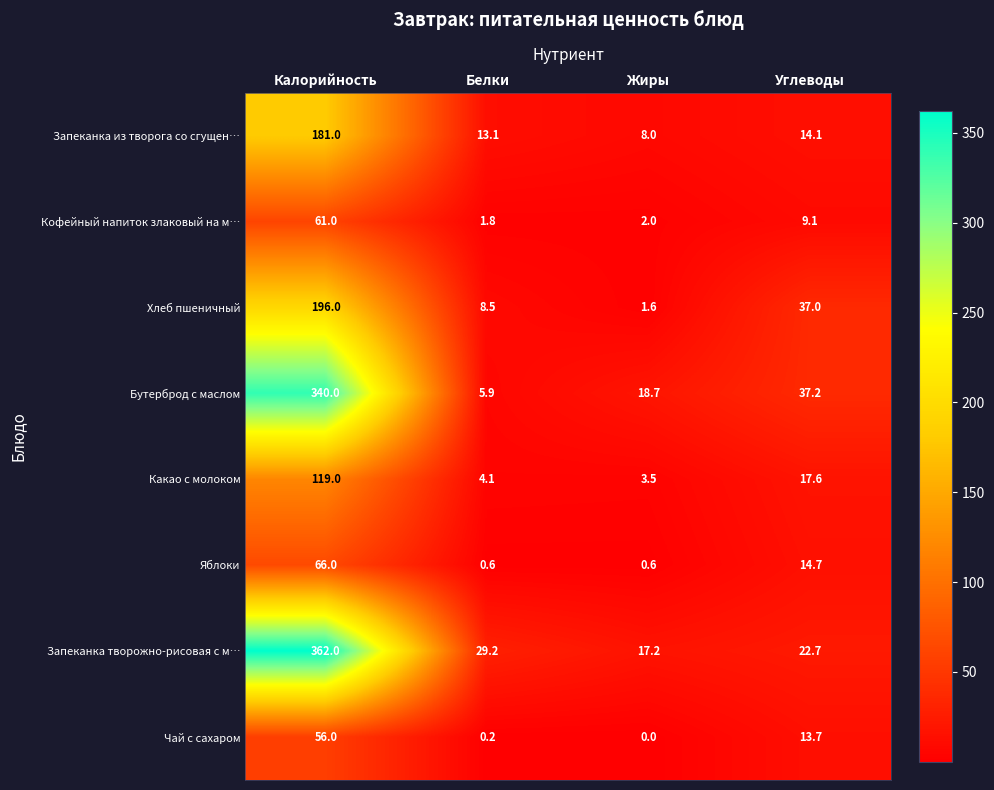

Between Белки and Углеводы, which series saw the biggest shift?

Бутерброд с маслом